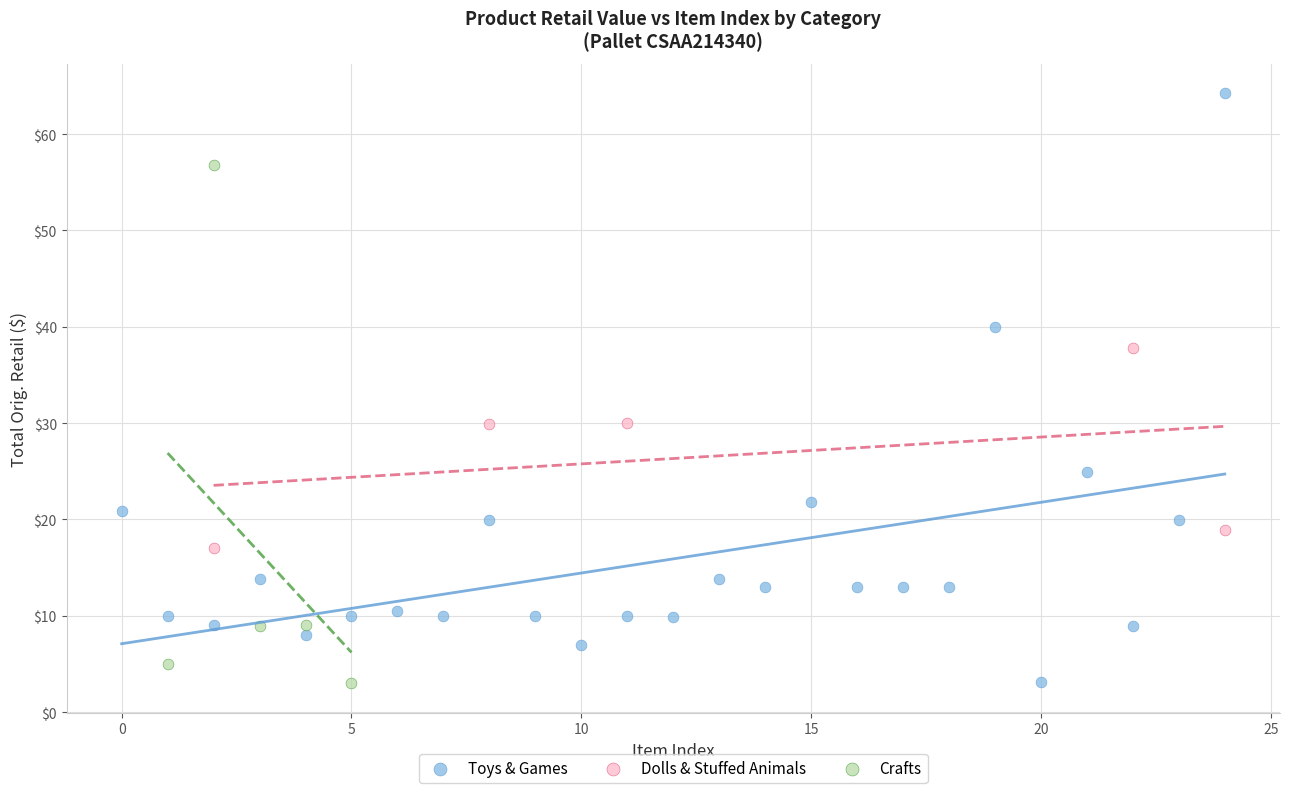

Which series has the widest spread of Y values?

Toys & Games